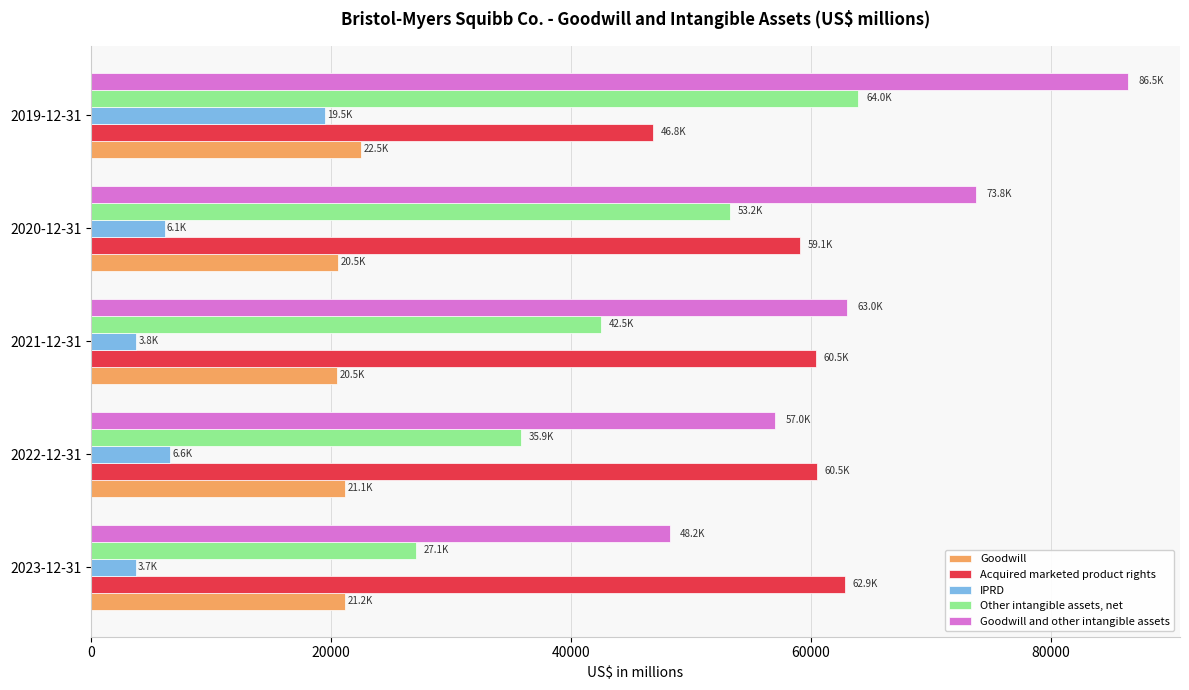

How many data points does each series have?

5